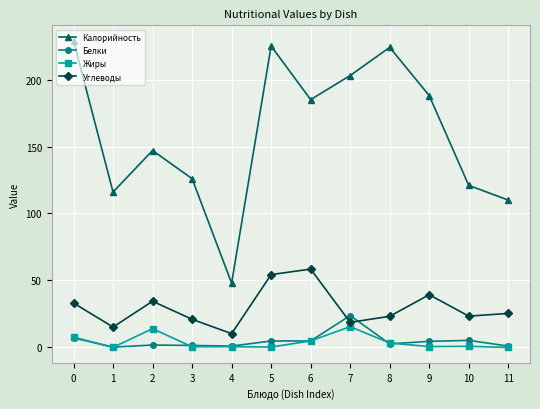

Between 0 and 4, which series saw the biggest shift?

Калорийность